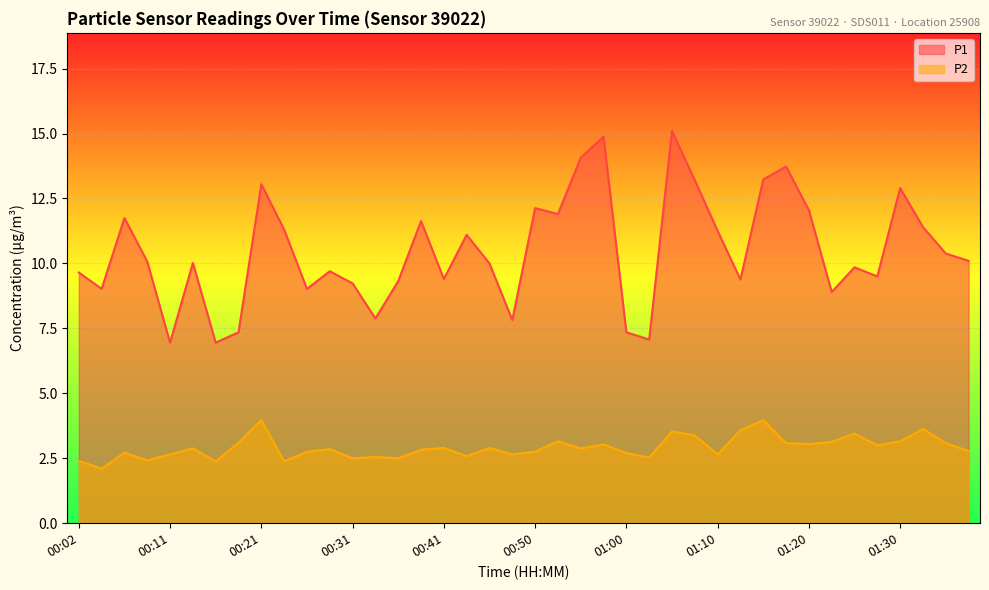

What is the label of the 20th point from the left?

00:48